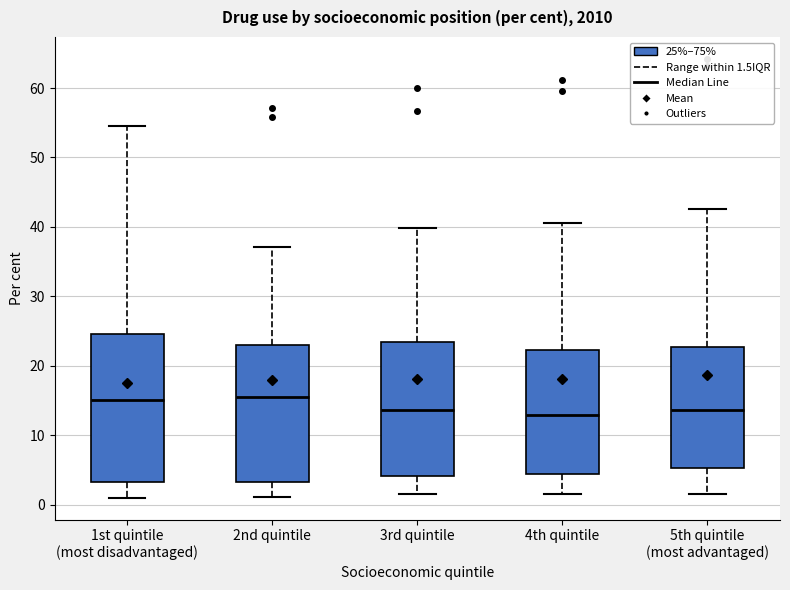

Where does the median line of the box for 1st quintile (most disadvantaged) sit on the y-axis? The values are not printed on the chart, so give them approximately, as read against the axis.

15